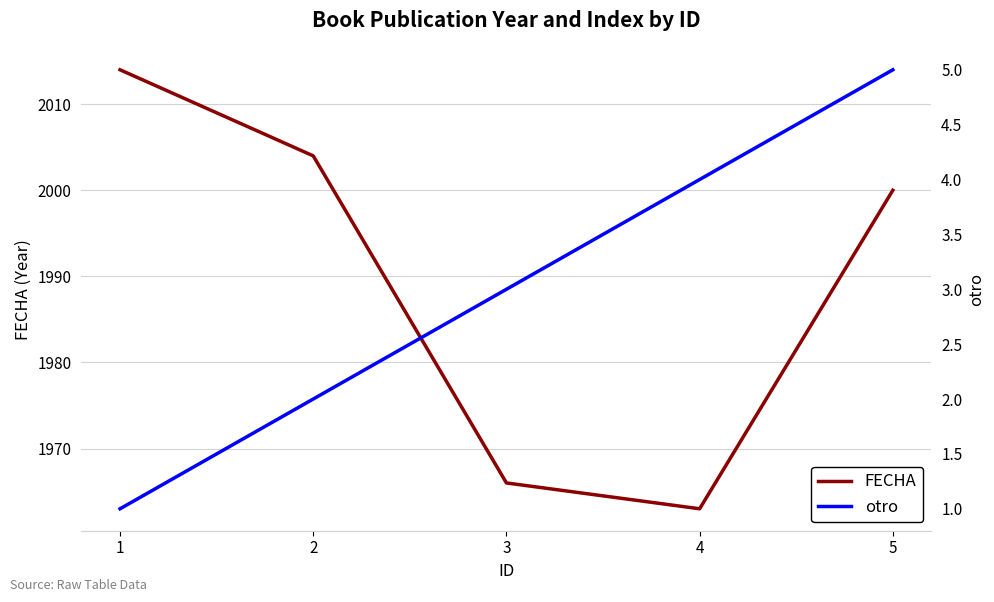

Reading left to right, list all the values displayed in this chart.

FECHA: 2014	2004	1966	1963	2000
otro: 1	2	3	4	5